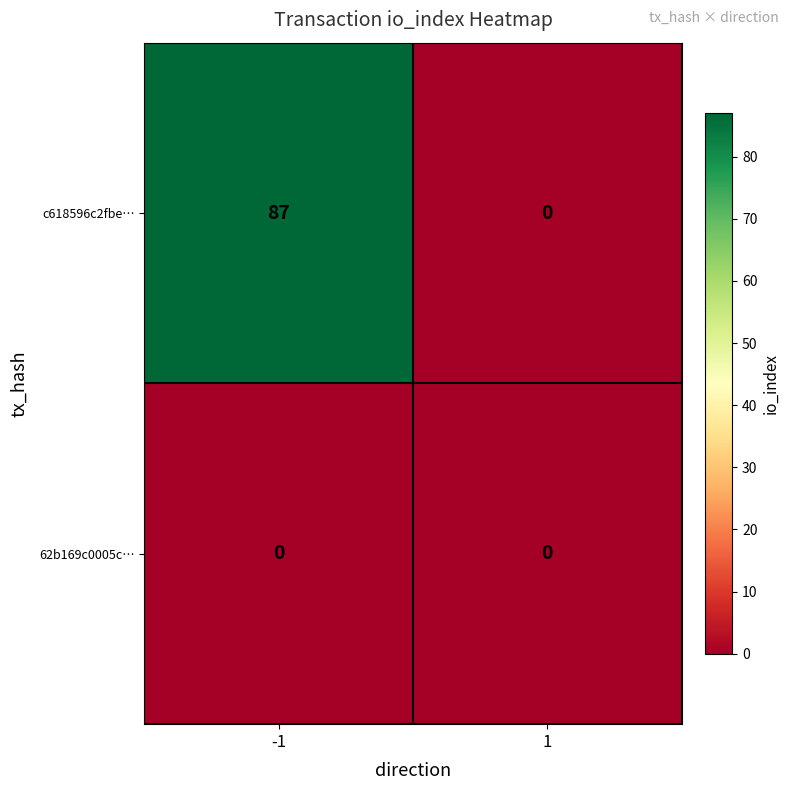

Rank the series by their maximum value, from highest to lowest.

c618596c2fbe…, 62b169c0005c…